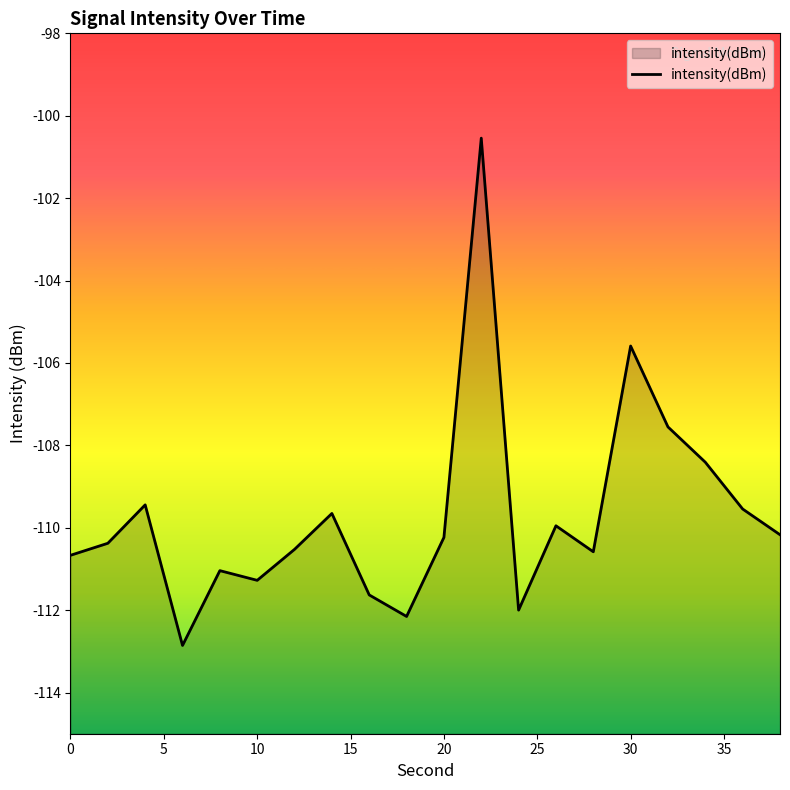

True or false: the data has more than 1 interior local peaks.

True